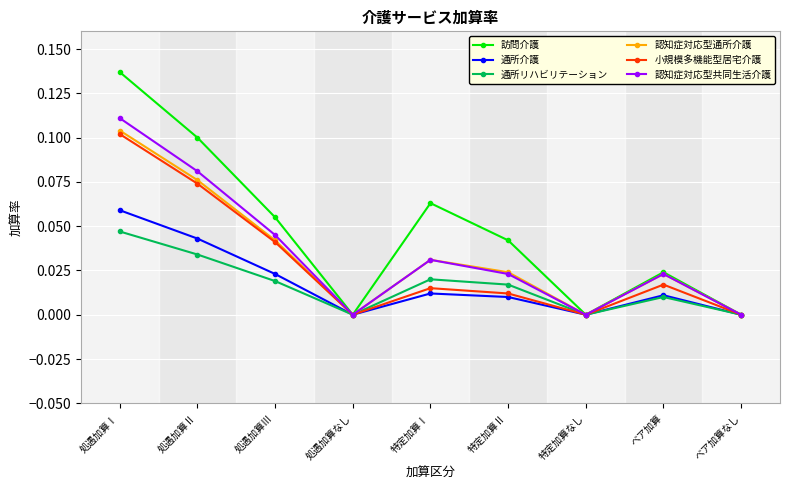

What are all the series names shown in the legend?

訪問介護, 通所介護, 通所リハビリテーション, 認知症対応型通所介護, 小規模多機能型居宅介護, 認知症対応型共同生活介護